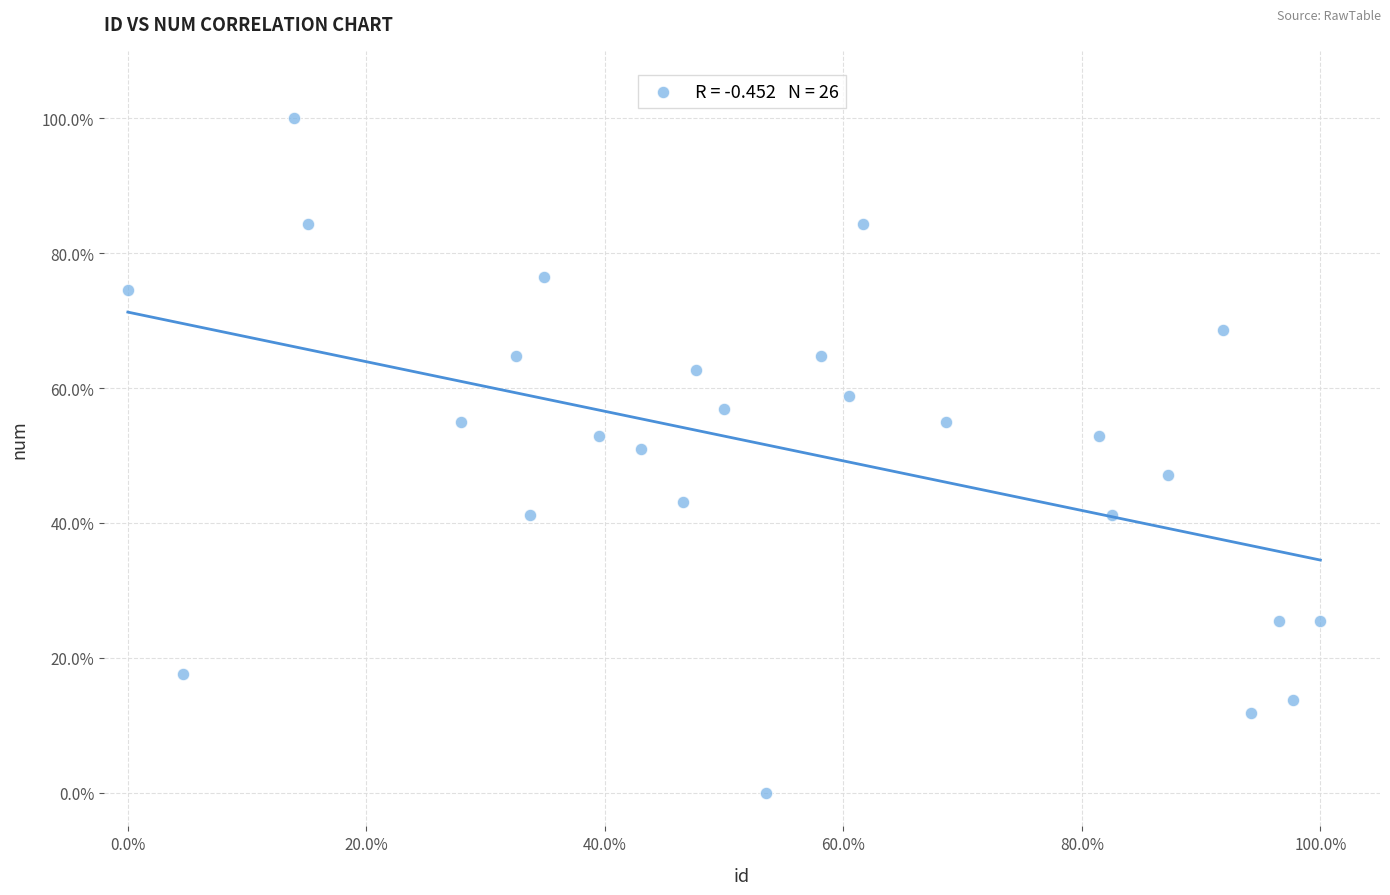

What is the range of Y values (max minus min)?

100.0